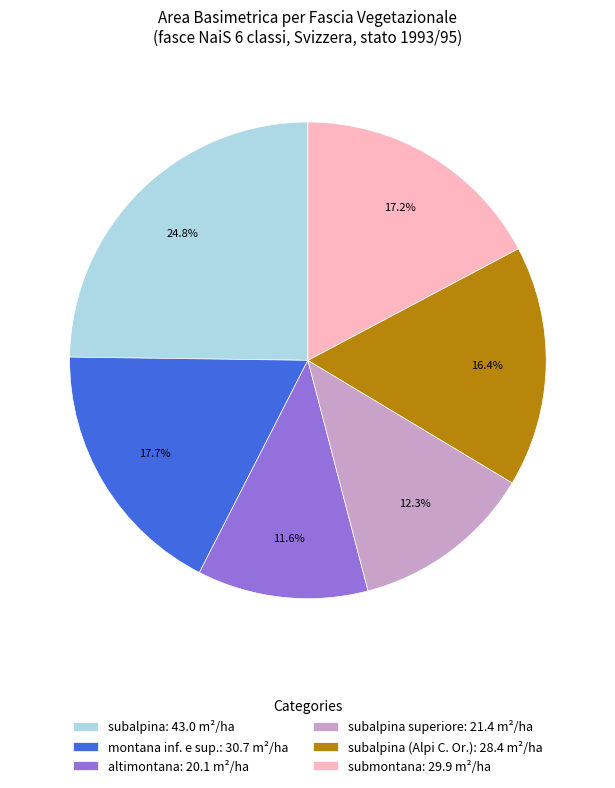

What portion of the pie excludes montana inf. e sup.: 30.7 m²/ha?

82.3%